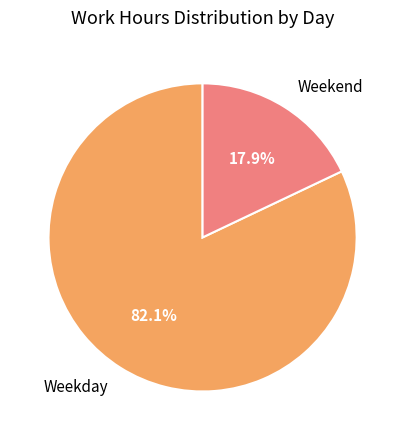

What portion of the pie excludes Weekend?

82.1%